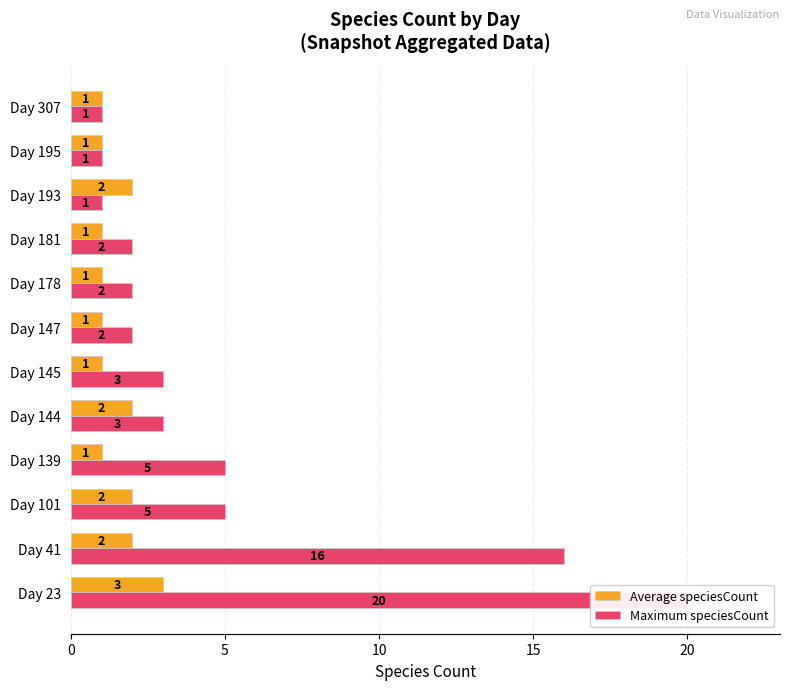

Are the bars grouped side by side (vs. stacked)?

Yes